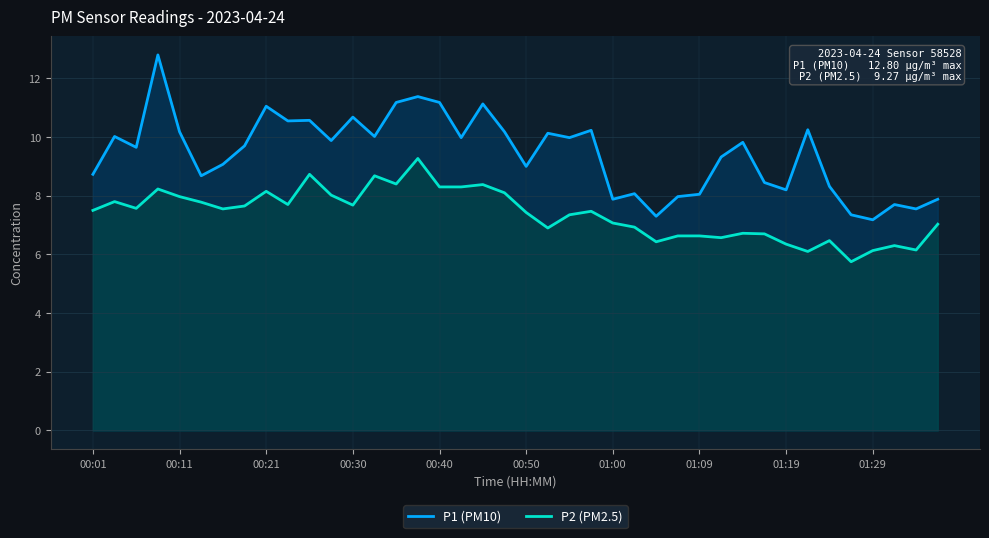

What is the value of the P2 (PM2.5) point at the 25th from the left?

7.1